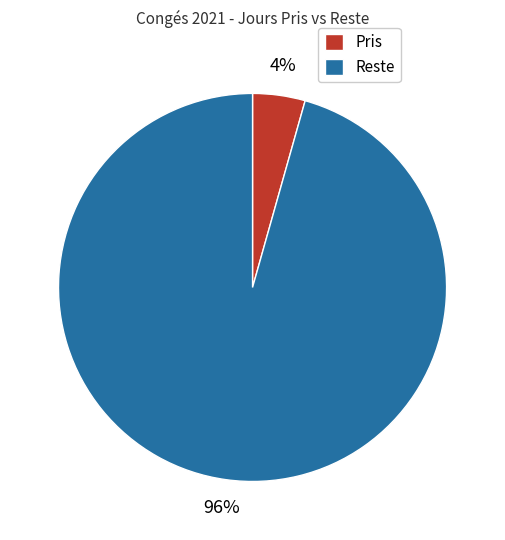

What percentage is the Reste slice, to the nearest percent?

96%